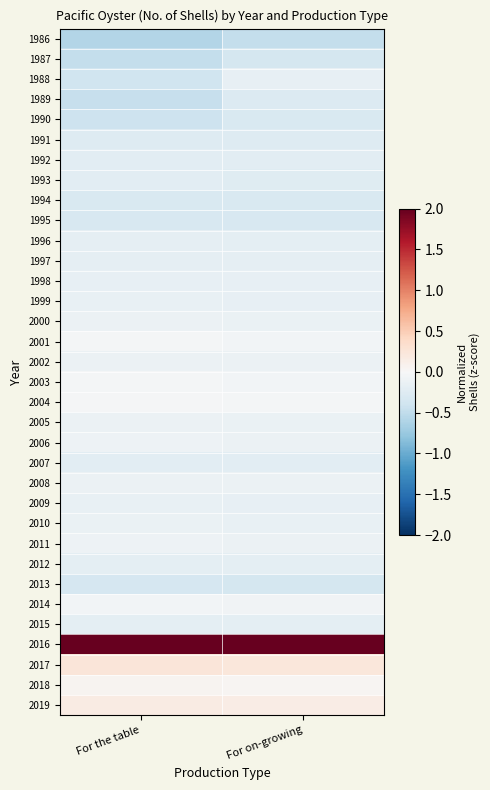

Reading right to left, extract all data points from this chart.

1986: For on-growing=-0.5	For the table=-0.6
1987: For on-growing=-0.4	For the table=-0.5
1988: For on-growing=-0.2	For the table=-0.4
1989: For on-growing=-0.3	For the table=-0.5
1990: For on-growing=-0.3	For the table=-0.4
1991: For on-growing=-0.3	For the table=-0.3
1992: For on-growing=-0.2	For the table=-0.2
1993: For on-growing=-0.2	For the table=-0.2
1994: For on-growing=-0.3	For the table=-0.3
1995: For on-growing=-0.3	For the table=-0.3
1996: For on-growing=-0.2	For the table=-0.2
1997: For on-growing=-0.2	For the table=-0.2
1998: For on-growing=-0.2	For the table=-0.2
1999: For on-growing=-0.2	For the table=-0.2
2000: For on-growing=-0.1	For the table=-0.1
2001: For on-growing=-0.1	For the table=-0.0
2002: For on-growing=-0.1	For the table=-0.1
2003: For on-growing=-0.1	For the table=-0.0
2004: For on-growing=-0.0	For the table=-0.0
2005: For on-growing=-0.1	For the table=-0.1
2006: For on-growing=-0.1	For the table=-0.1
2007: For on-growing=-0.2	For the table=-0.2
2008: For on-growing=-0.1	For the table=-0.1
2009: For on-growing=-0.2	For the table=-0.2
2010: For on-growing=-0.1	For the table=-0.1
2011: For on-growing=-0.1	For the table=-0.1
2012: For on-growing=-0.2	For the table=-0.2
2013: For on-growing=-0.3	For the table=-0.3
2014: For on-growing=-0.1	For the table=-0.1
2015: For on-growing=-0.2	For the table=-0.2
2016: For on-growing=5.6	For the table=5.8
2017: For on-growing=0.2	For the table=0.2
2018: For on-growing=0.0	For the table=0.1
2019: For on-growing=0.2	For the table=0.2